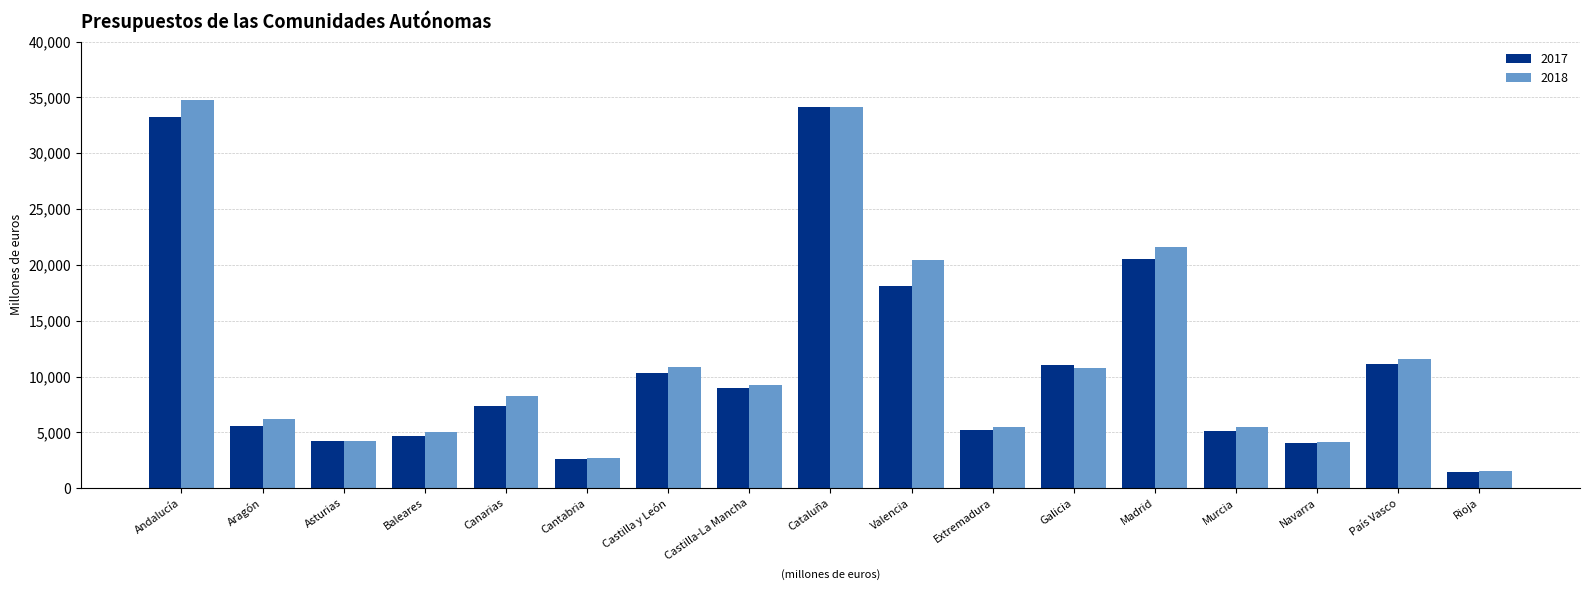

What is the average value of the 2017 series?

11037.3